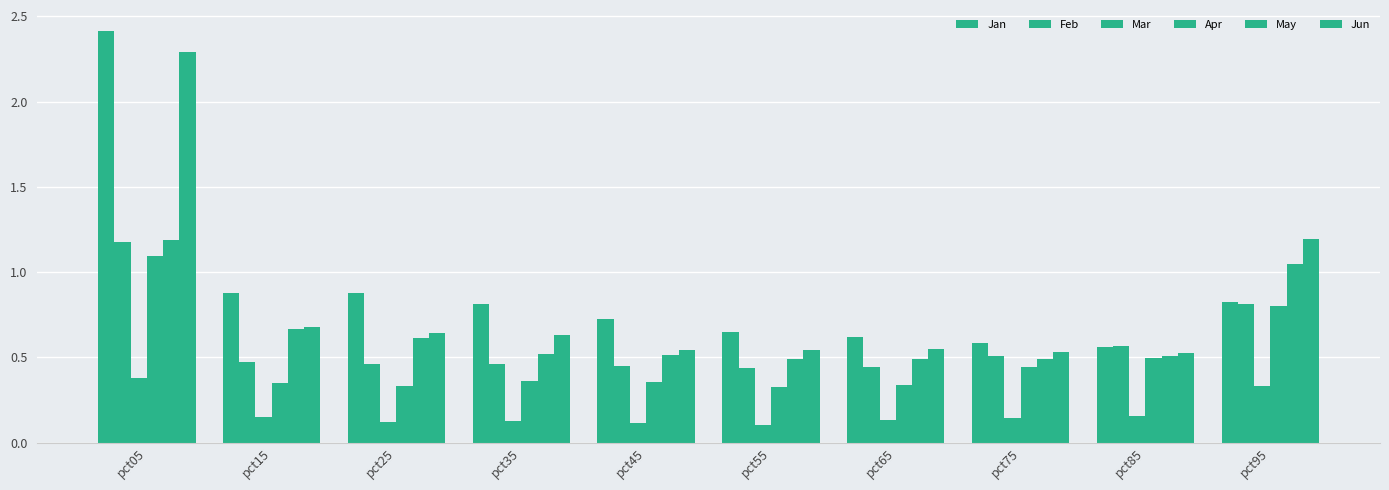

What is the difference between the highest and lowest values at pct95?

0.9